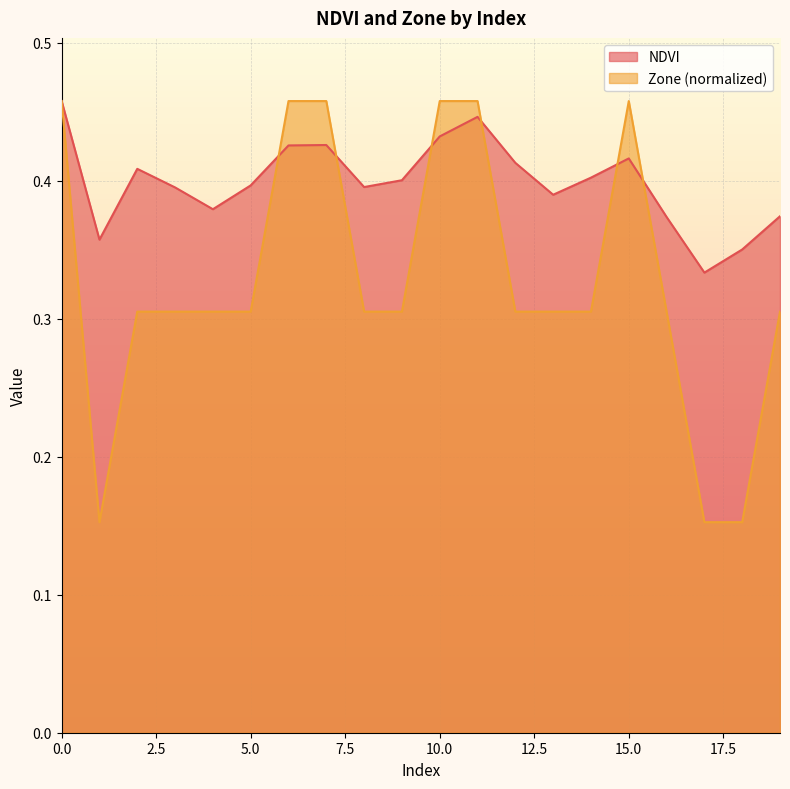

What value does the Zone series have at 3?

0.3